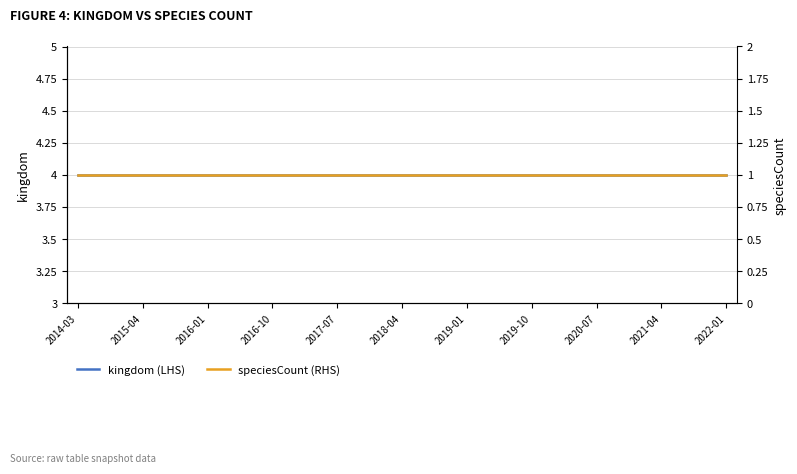

What is the sum of the speciesCount (RHS) values at 12 and 19?

2